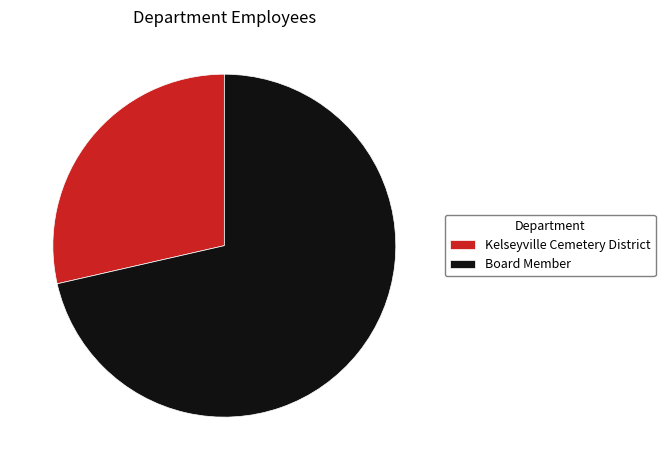

Which slice is the smallest?

Kelseyville Cemetery District